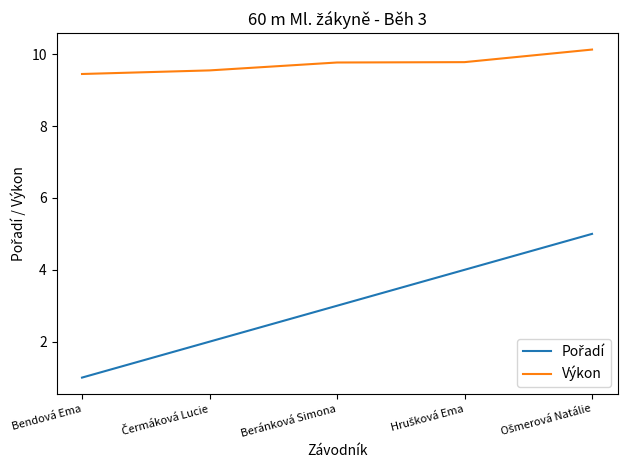

True or false: Výkon has a value of 14.0 at Beránková Simona.

False